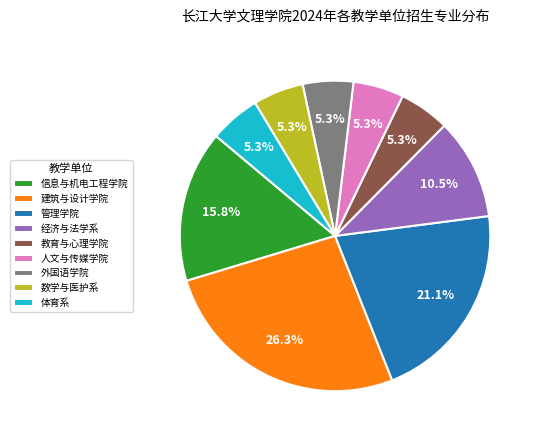

Is there a majority slice in this chart?

No